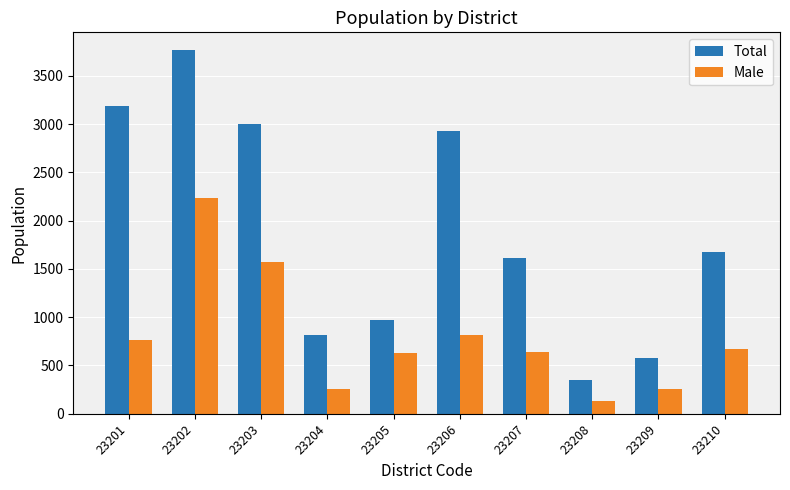

What is the maximum value shown in the chart?

3761